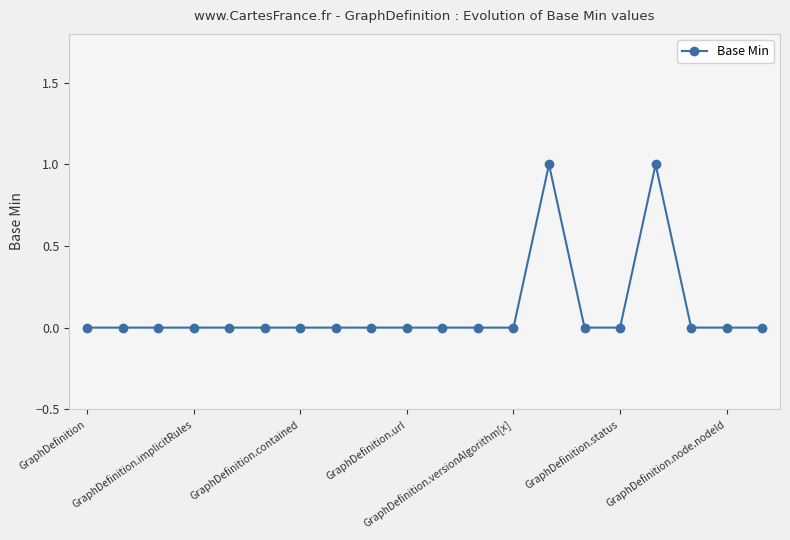

What is the difference between the second highest and second lowest values?

1